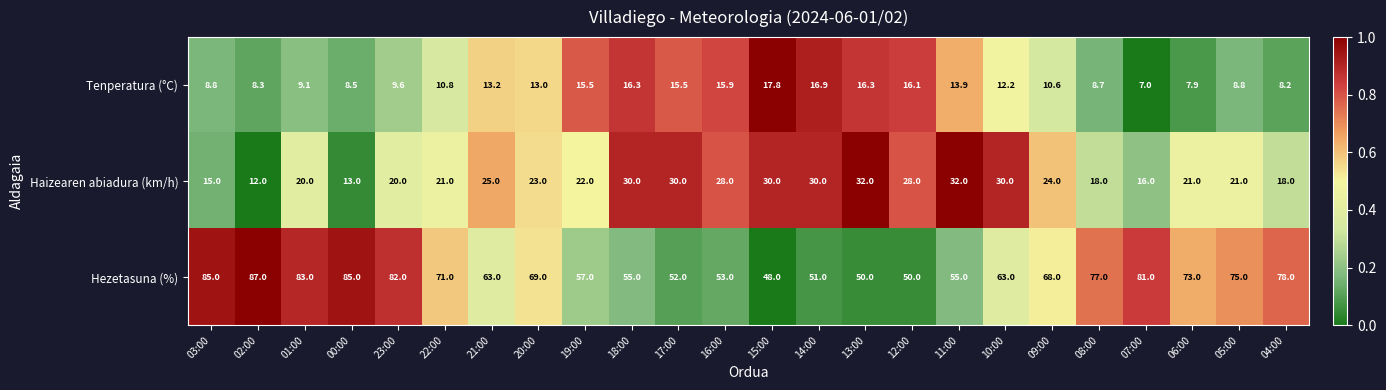

At which category is the sum across all series the highest?

01:00